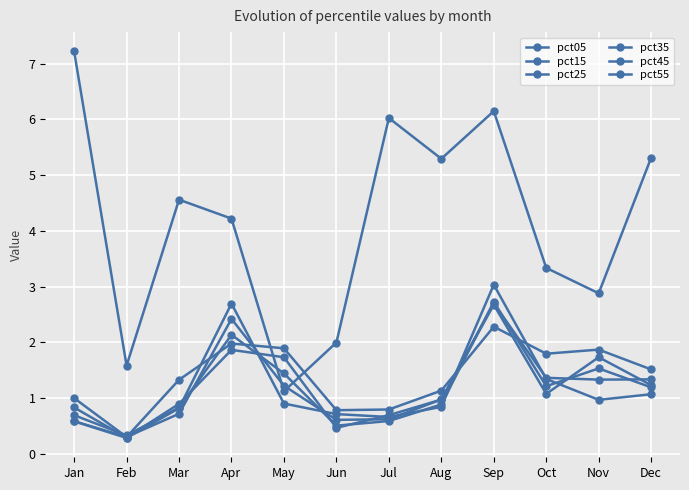

How many data points does each series have?

12